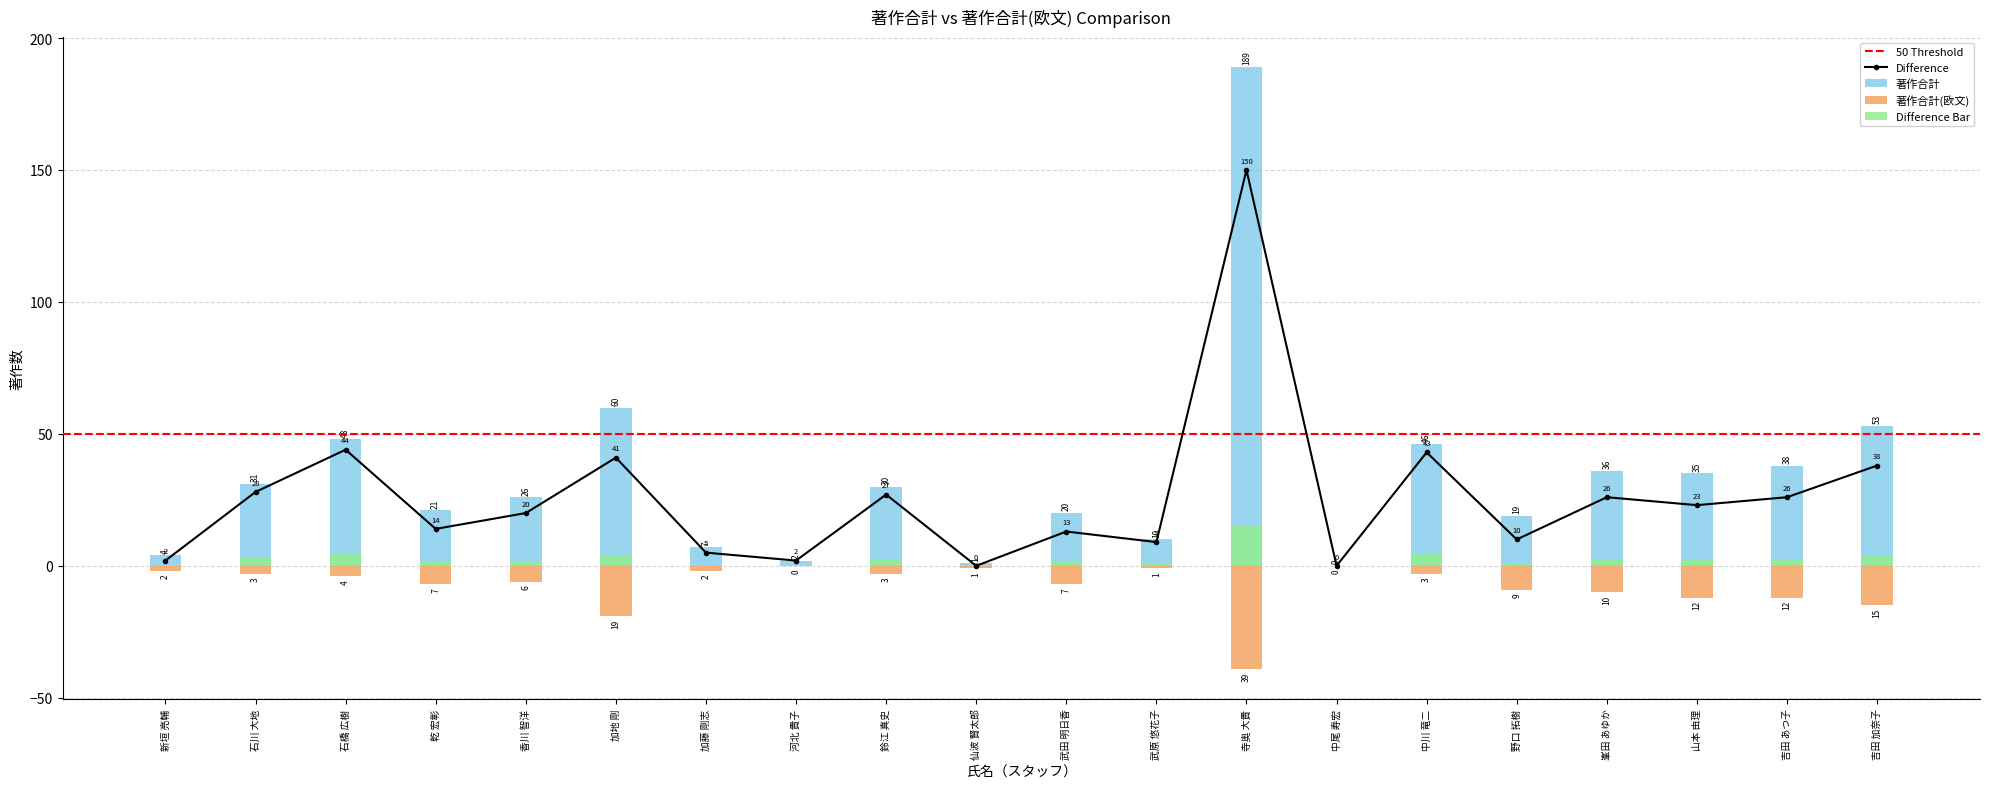

The value of 差分 at 河北 貴子 is 2. True or false?

True